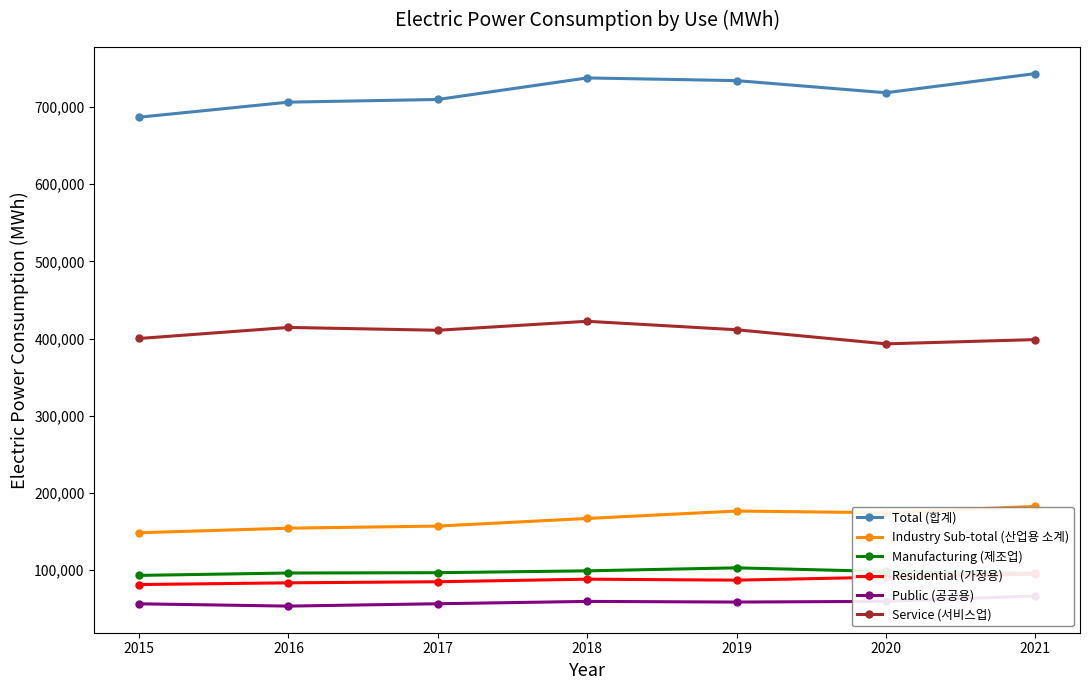

At which category is the sum across all series the highest?

2021